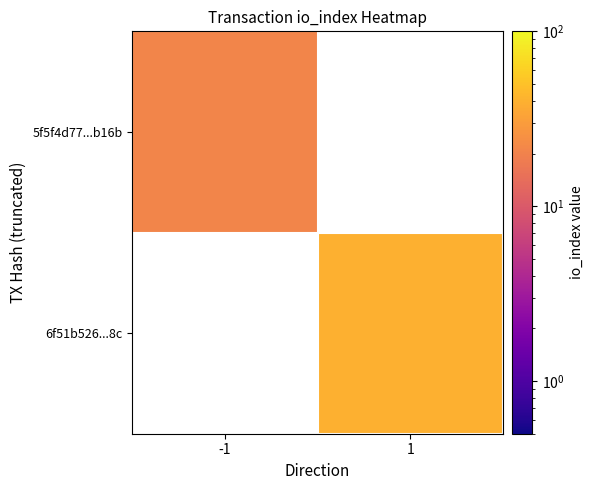

The 6f51b526...8c series shows 40.0 at 1. True or false?

True